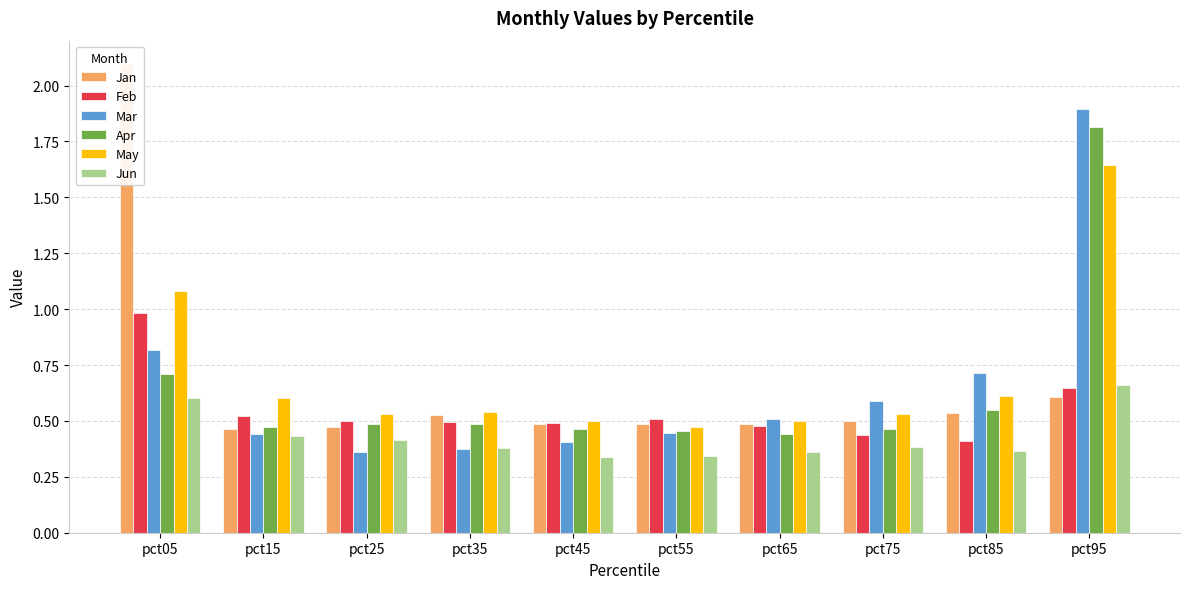

What are all the series names shown in the legend?

Jan, Feb, Mar, Apr, May, Jun